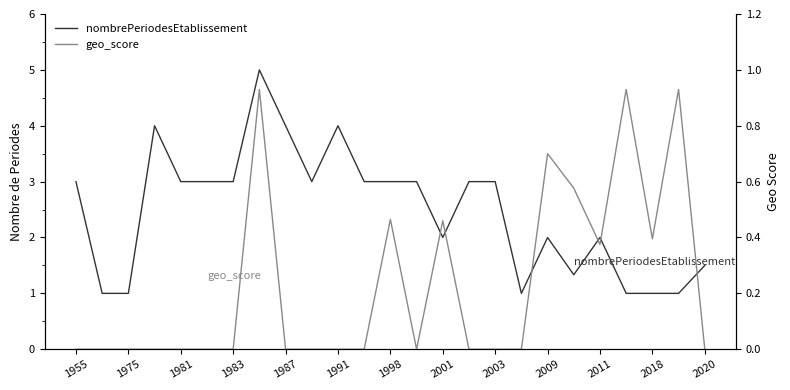

At how many categories does at least one series exceed 2?

14